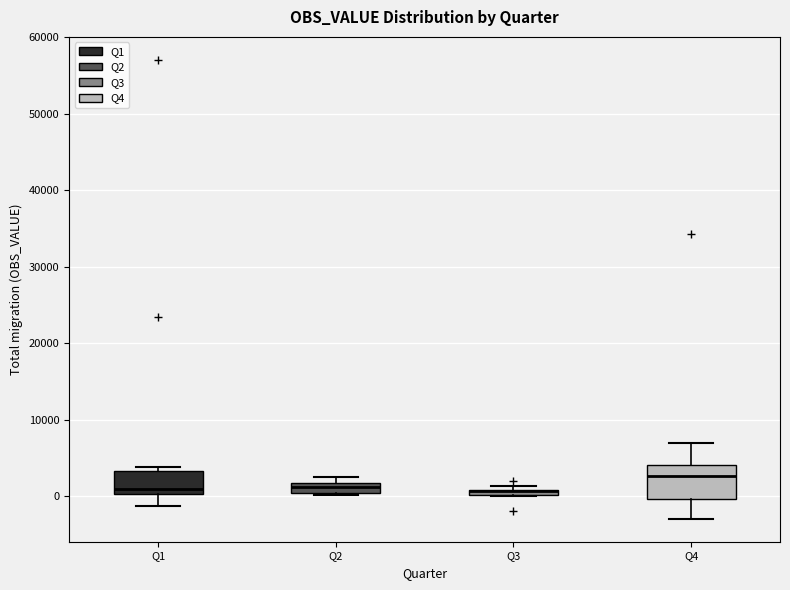

Where does the median line of the box for Q1 sit on the y-axis? The values are not printed on the chart, so give them approximately, as read against the axis.

1000